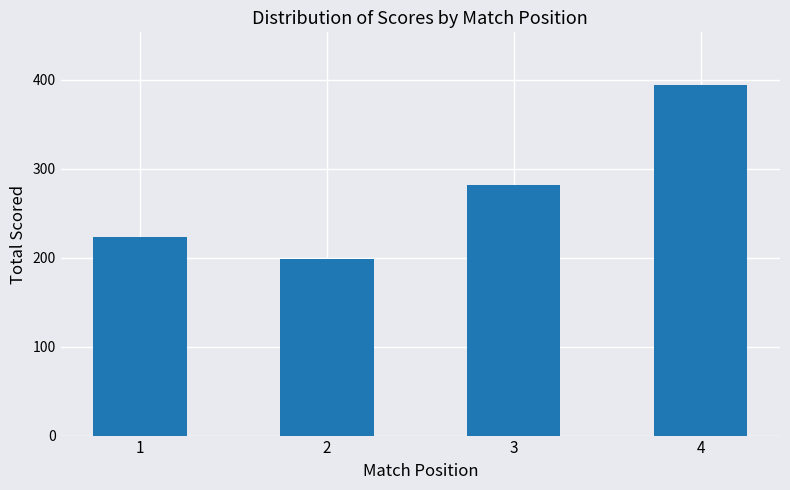

What is the ratio of the value at 3 to the value at 4?

0.7